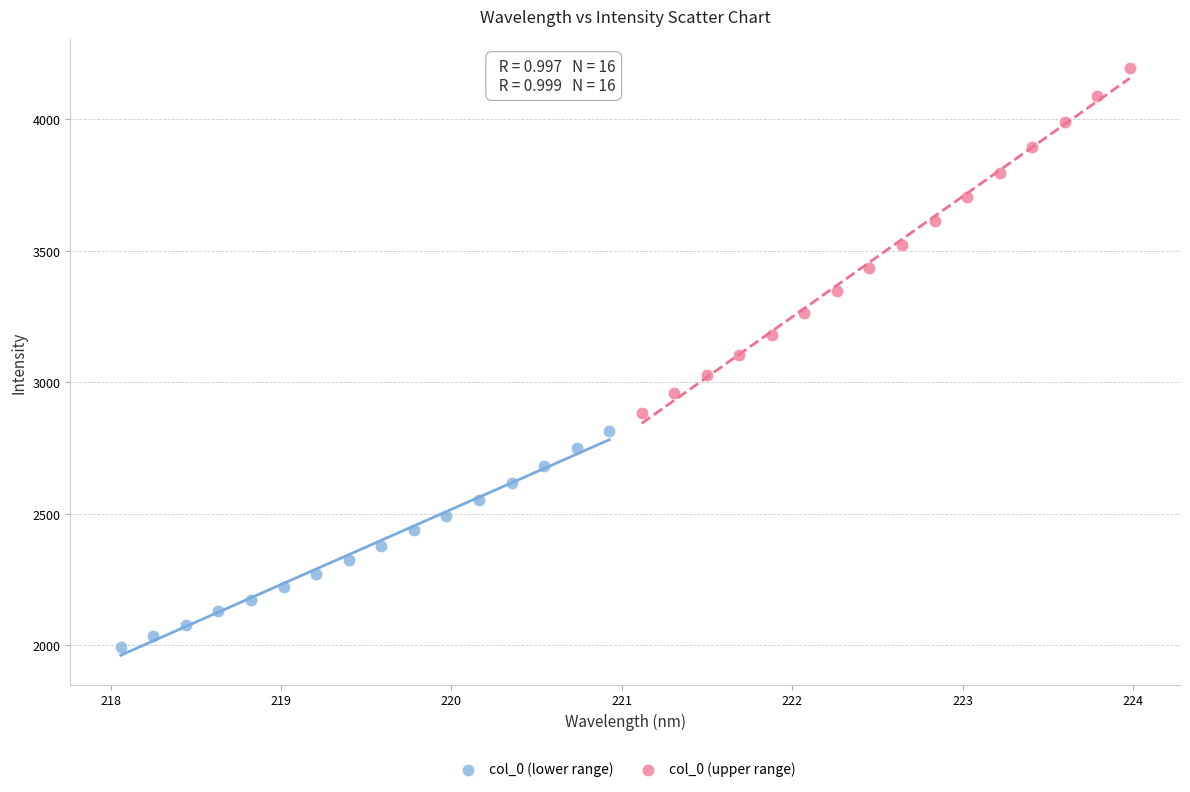

What are all the series names shown in the legend?

col_0 (lower range), col_0 (upper range)